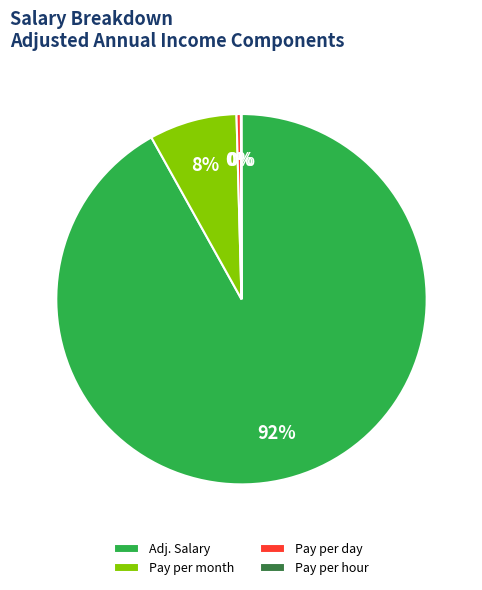

Between Pay per day and Pay per month, which is larger?

Pay per month